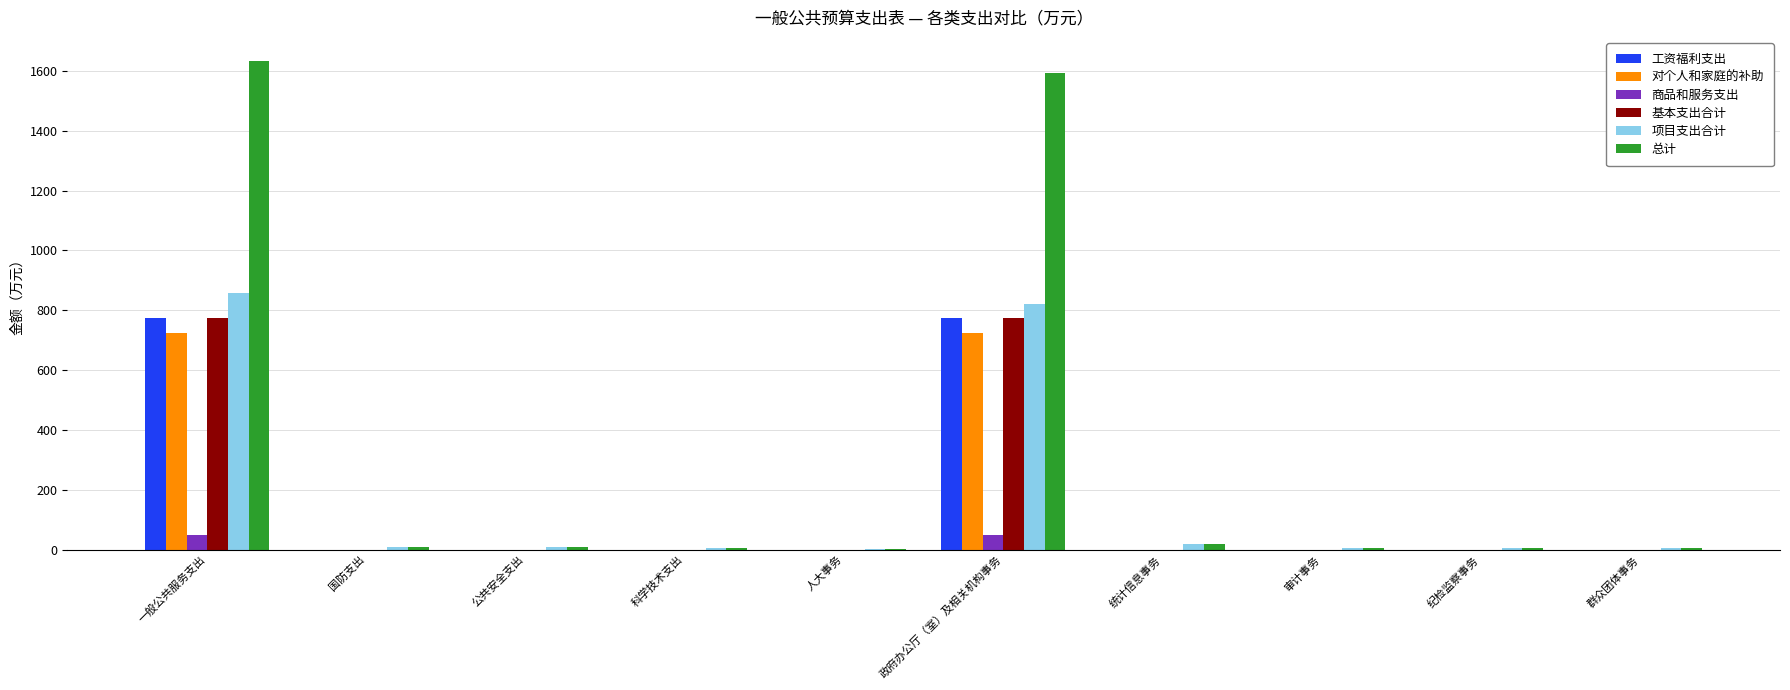

The value of 工资福利支出 at 审计事务 is 0.0. True or false?

True